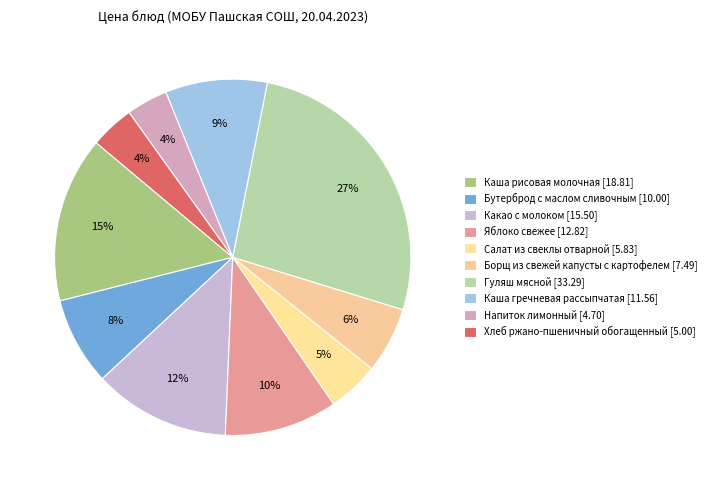

Count the number of slices in the pie.

10